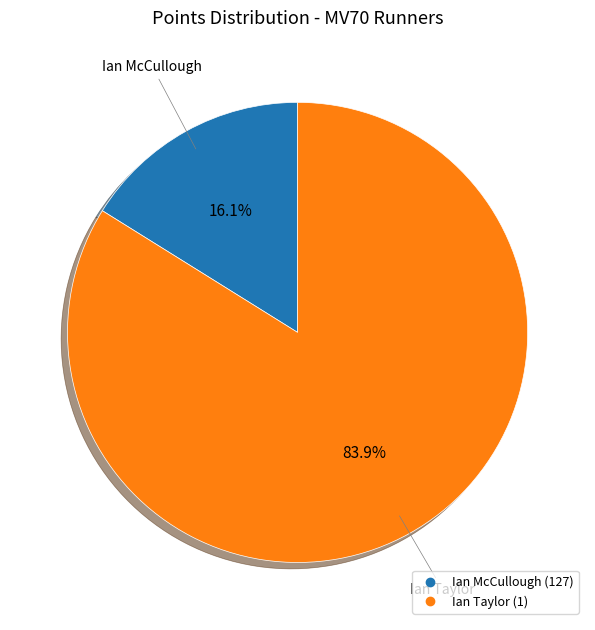

Is there a majority slice in this chart?

Yes